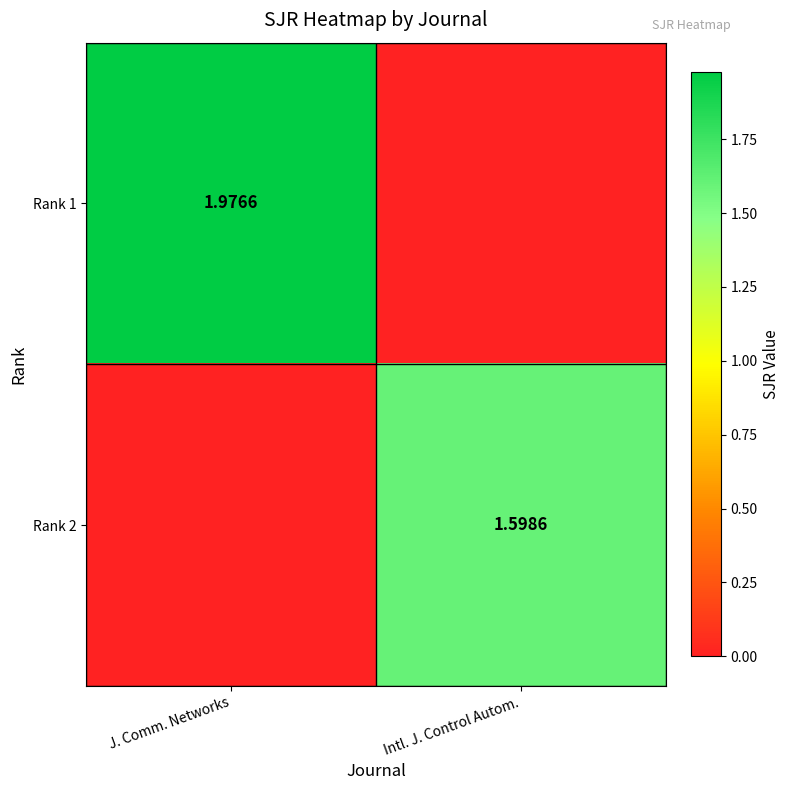

Count the number of data series in this chart.

2